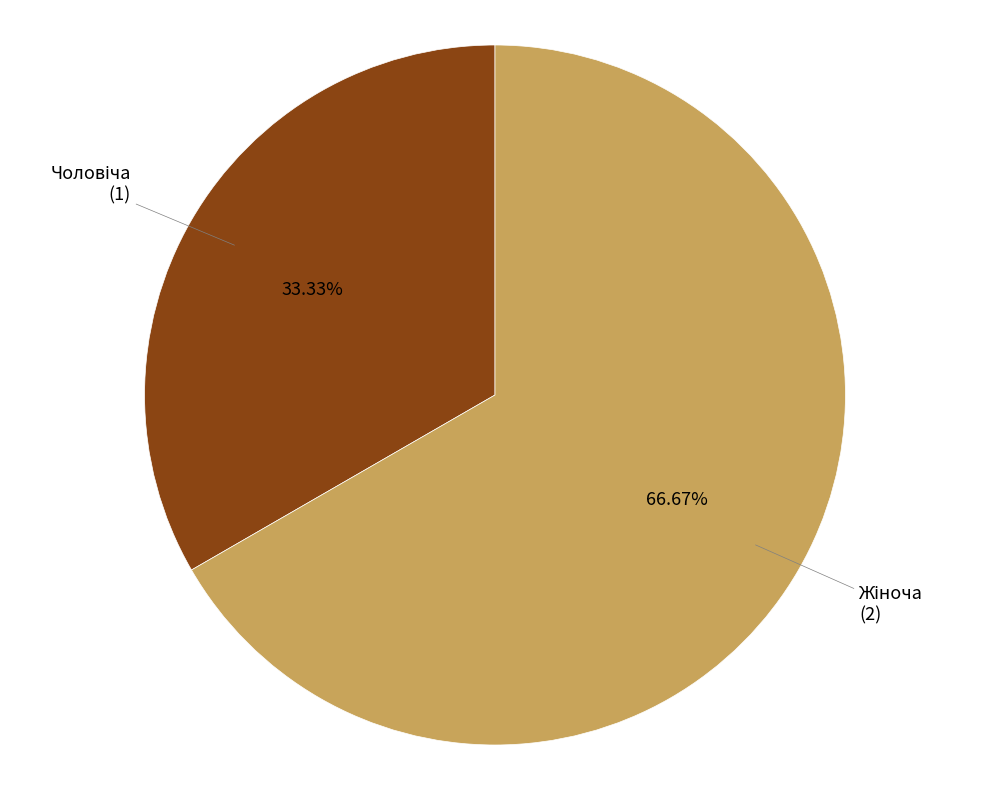

Is there any slice that represents more than half of the pie?

Yes